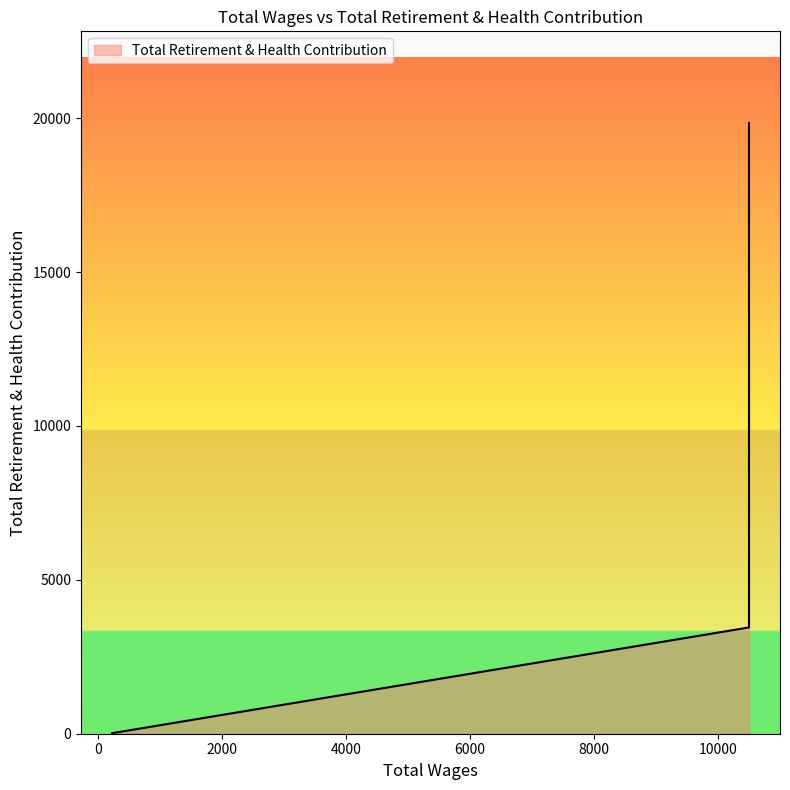

The chart shows a value of 12672 at 10500.0. True or false?

True